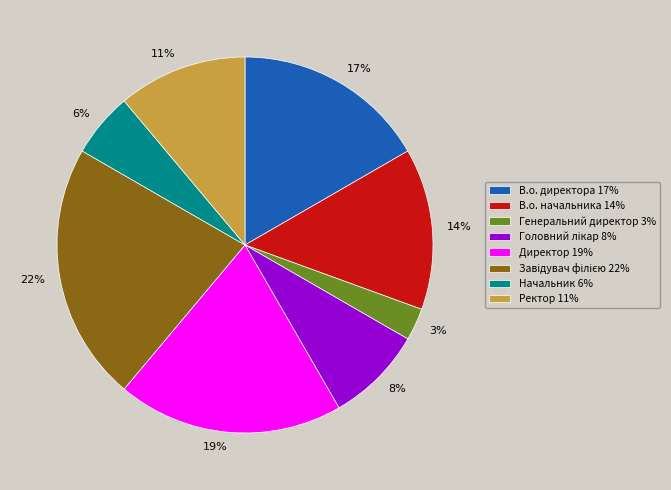

Is it true that В.о. директора is 17% of the pie?

True